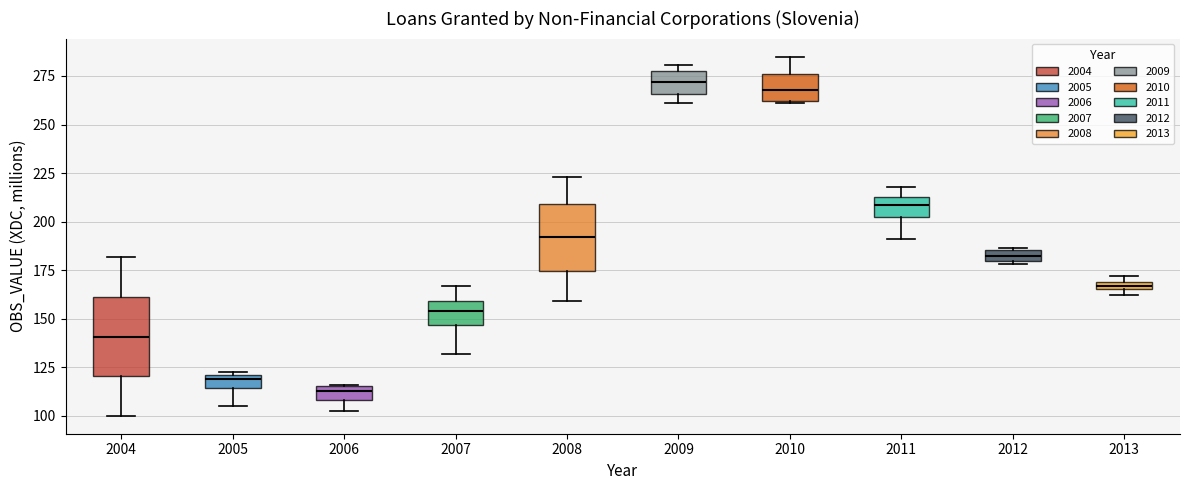

Where is the upper edge of the box at x = 2010 on the y-axis? The values are not printed on the chart, so give them approximately, as read against the axis.

275